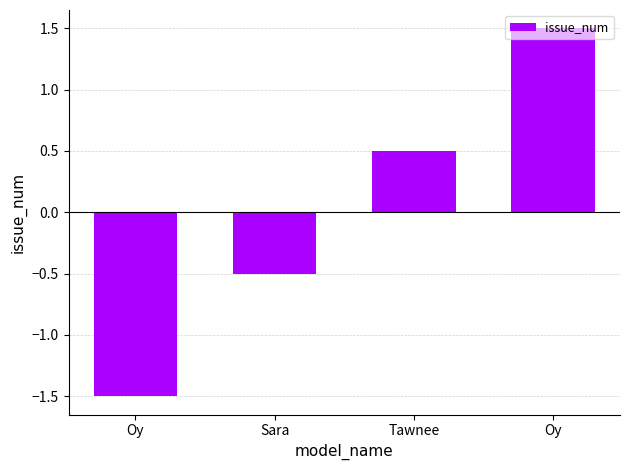

List the labels in order of value, largest first.

Oy, Tawnee, Sara, Oy